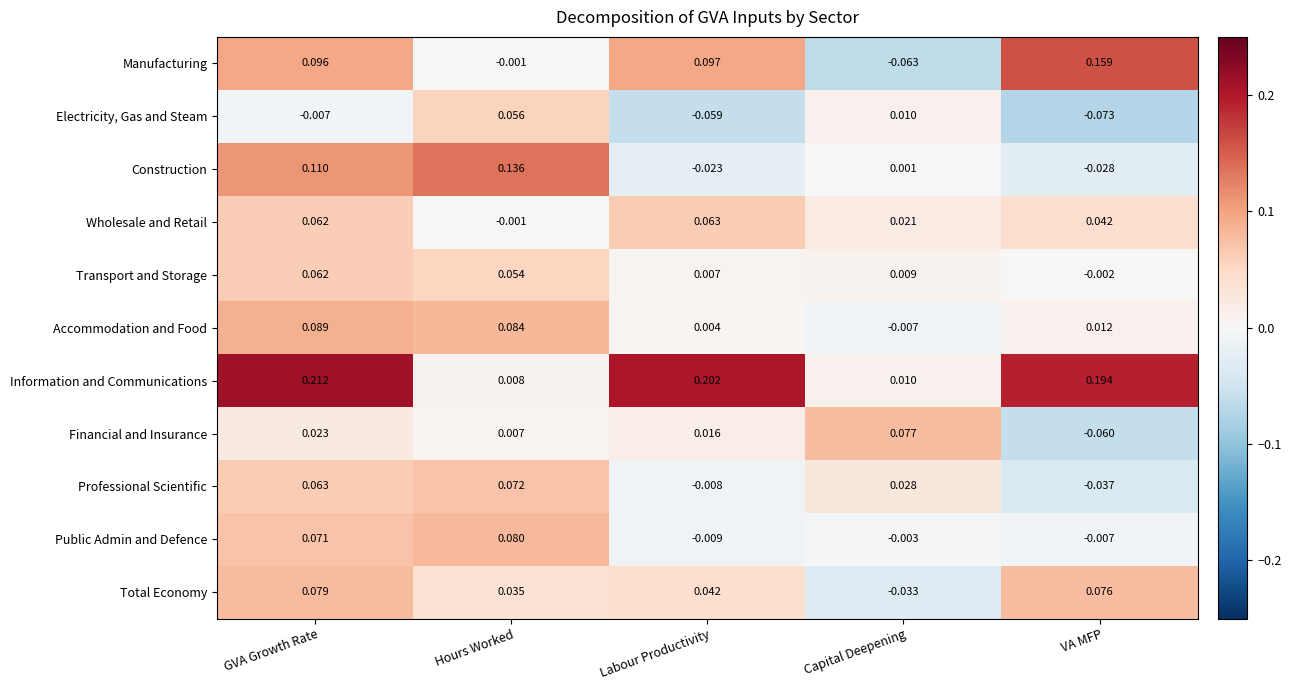

At which label is Financial and Insurance closest to 0?

Hours Worked